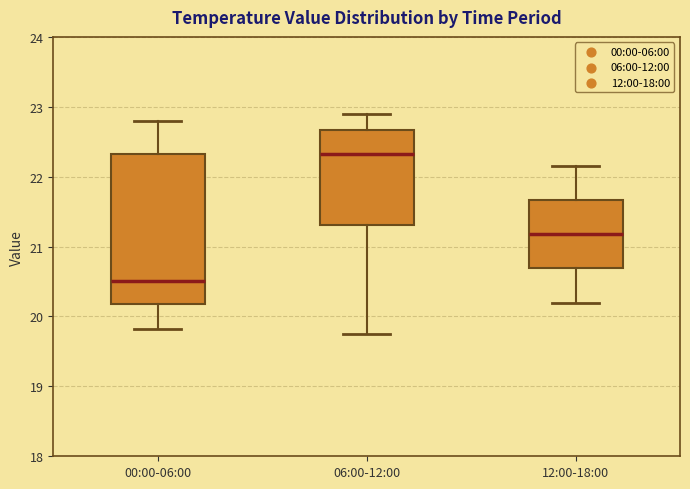

Reading left to right, read every box against the y-axis: the position of its median line, the range the box covers, and the ends of its whiskers. The values are not printed on the chart, so give them approximately, as read against the axis.

00:00-06:00: median 20.5, box 20.2 to 22.3, whiskers 19.8 to 22.8
06:00-12:00: median 22.3, box 21.3 to 22.7, whiskers 19.8 to 22.9
12:00-18:00: median 21.2, box 20.7 to 21.7, whiskers 20.2 to 22.2